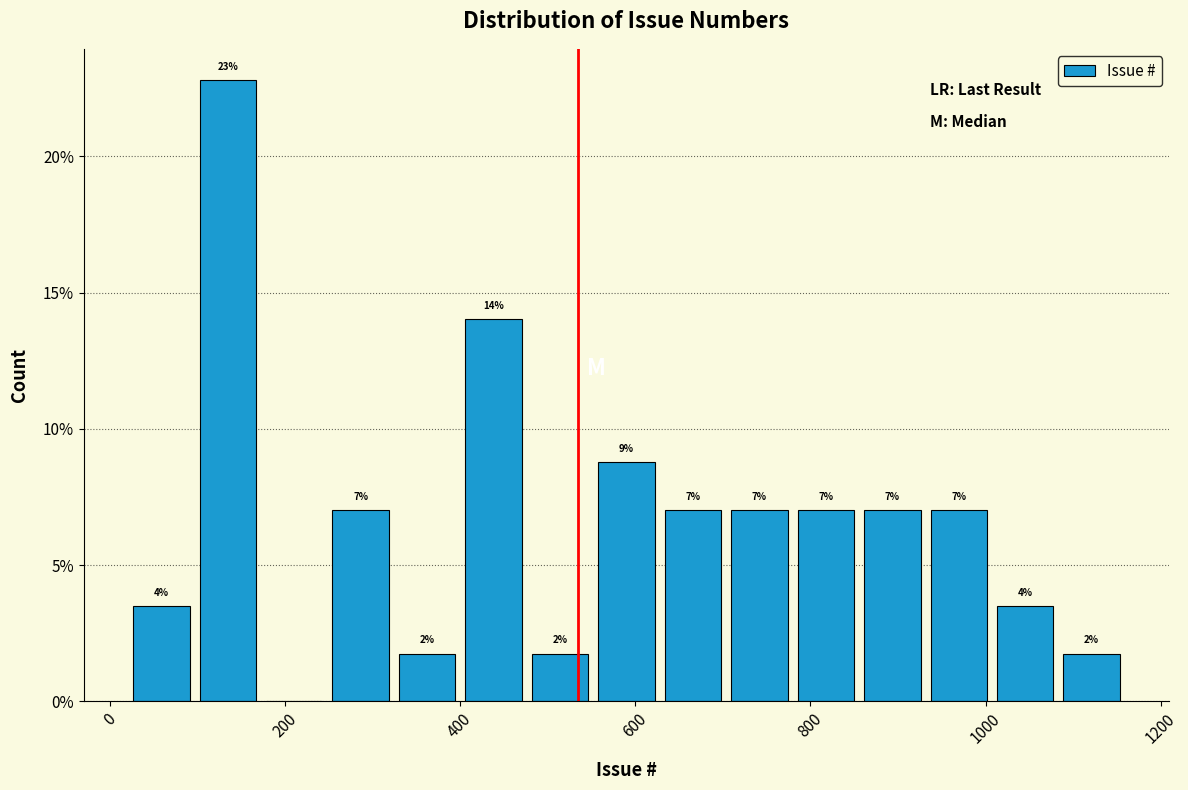

Read against the x-axis, roughly where is the centre of the tallest bar?

140